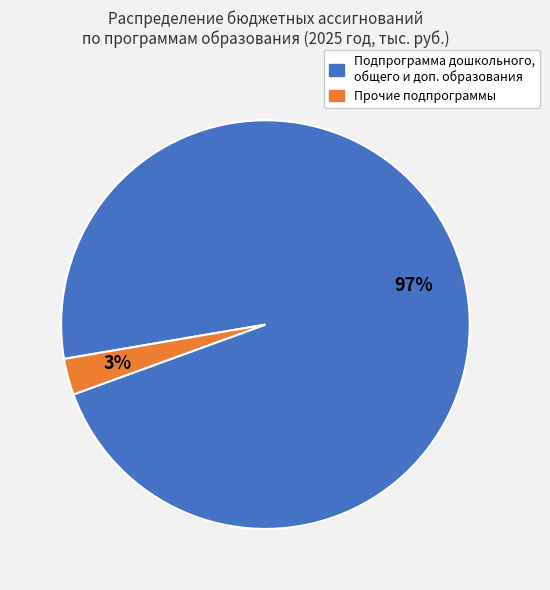

Is there any slice that represents more than half of the pie?

Yes